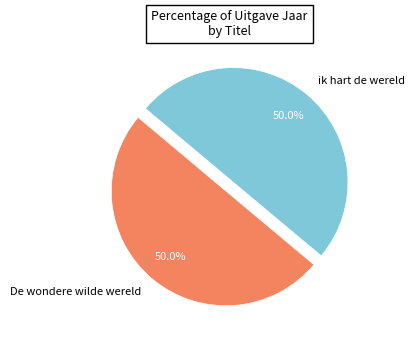

What is the ratio of the value at ik hart de wereld to the value at De wondere wilde wereld?

1.0